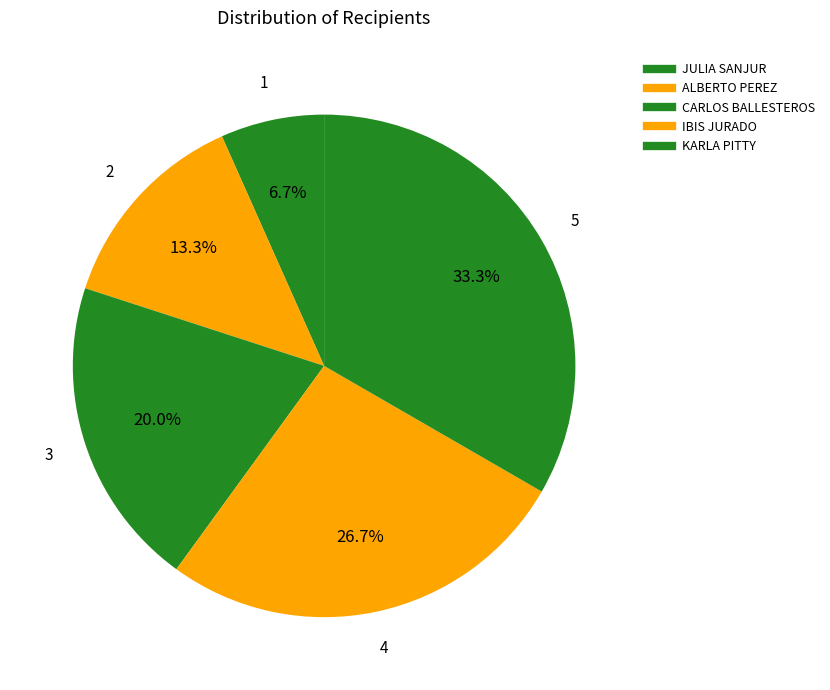

Is it true that JULIA SANJUR is 1% of the pie?

False